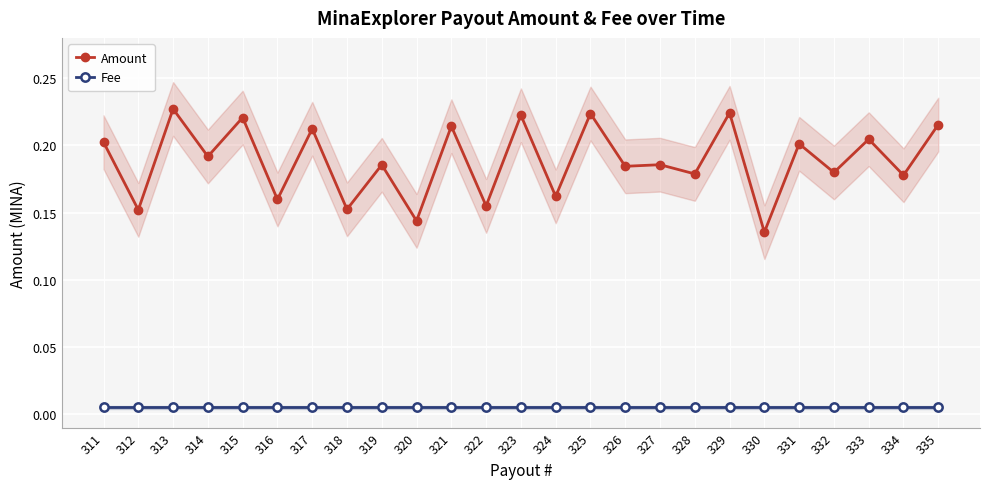

Is the value of Fee at 320 greater than the value of Amount at 317?

No